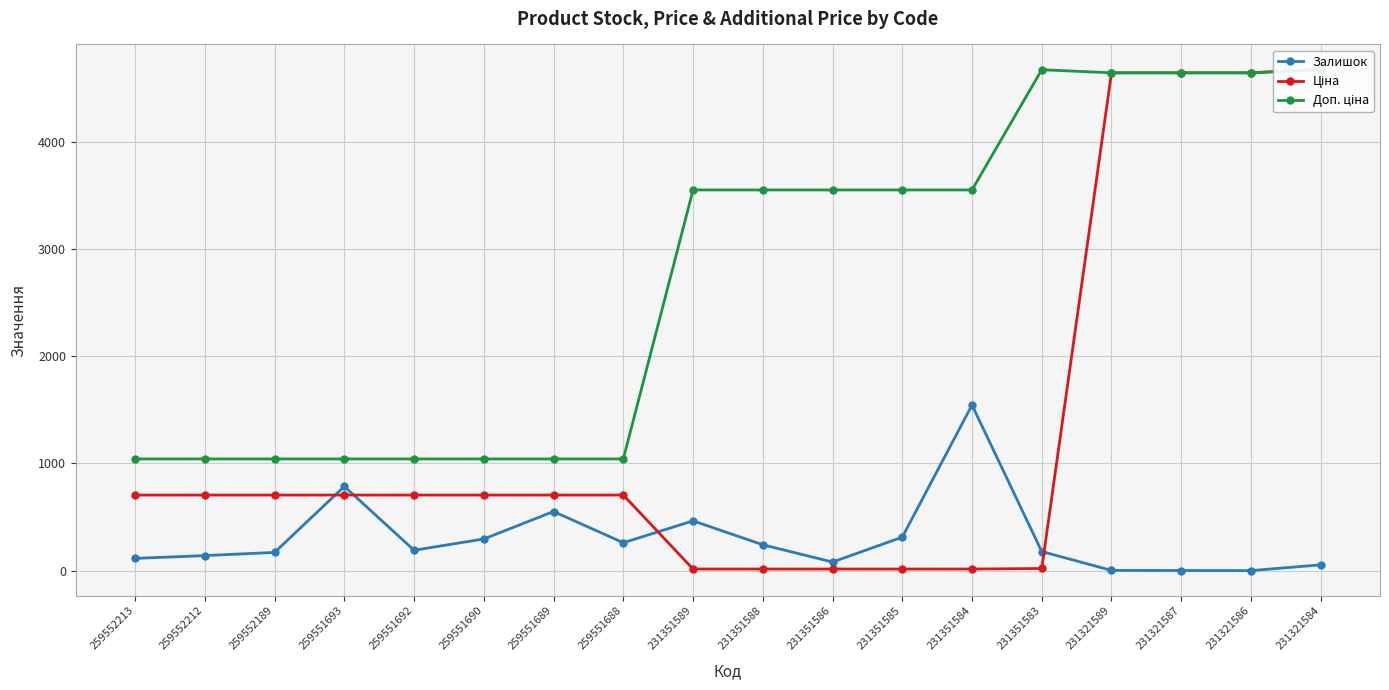

Reading left to right, extract all data points from this chart.

Залишок: 115.0	141.0	171.0	786.0	191.0	296.0	552.0	261.0	465.0	242.0	81.0	313.0	1545.0	179.0	3.0	2.0	1.0	55.0
Ціна: 705.5	705.5	705.5	705.5	705.5	705.5	705.5	705.5	15.8	15.8	15.8	15.8	15.8	20.8	4642.5	4642.5	4642.5	4672.9
Доп. ціна: 1042.0	1042.0	1042.0	1042.0	1042.0	1042.0	1042.0	1042.0	3550.0	3550.0	3550.0	3550.0	3550.0	4671.0	4642.0	4642.0	4642.0	4673.0